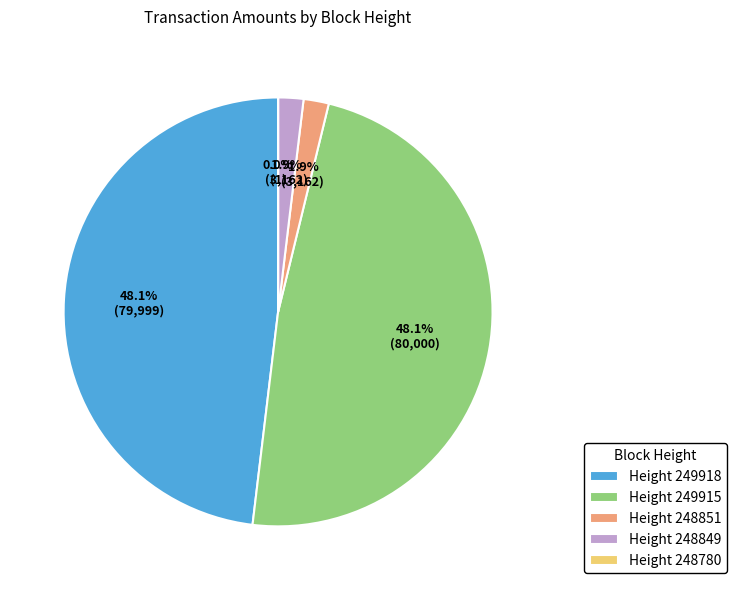

What is the total percentage of Height 248851 and Height 248849?

3.8%